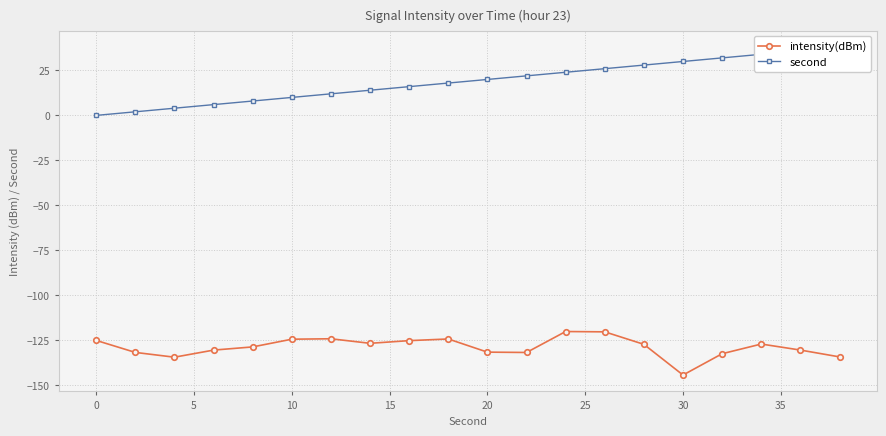

What is the maximum value for intensity(dBm)?

-120.3